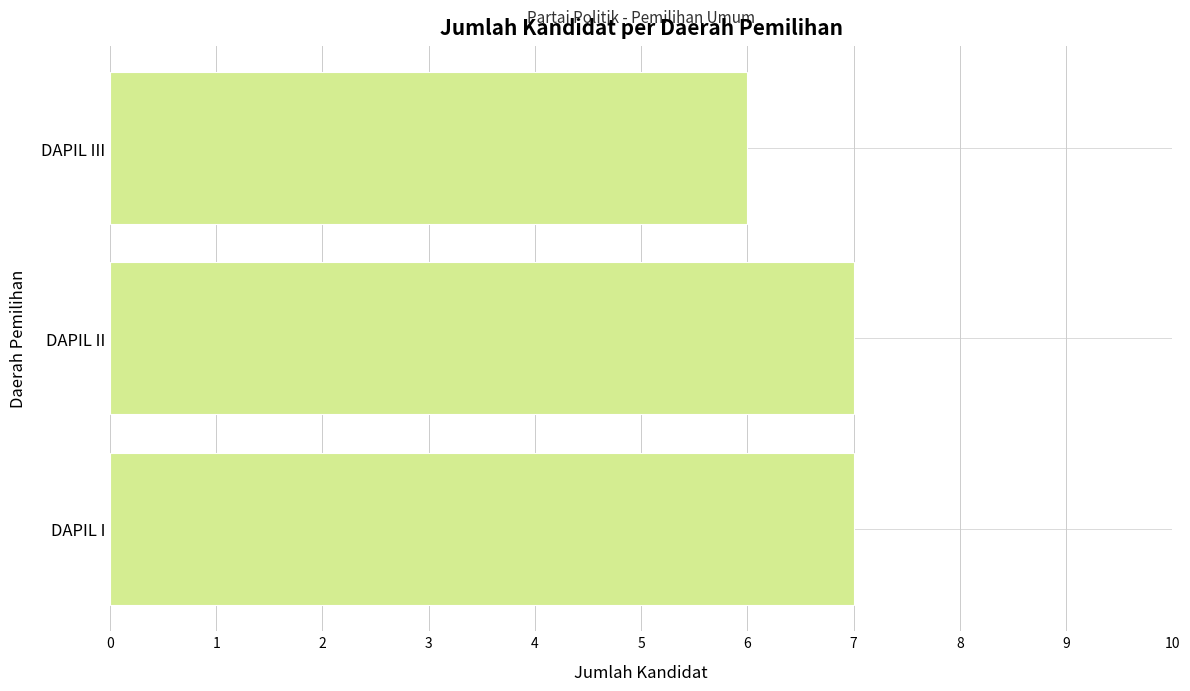

The value at DAPIL I is 10. True or false?

False